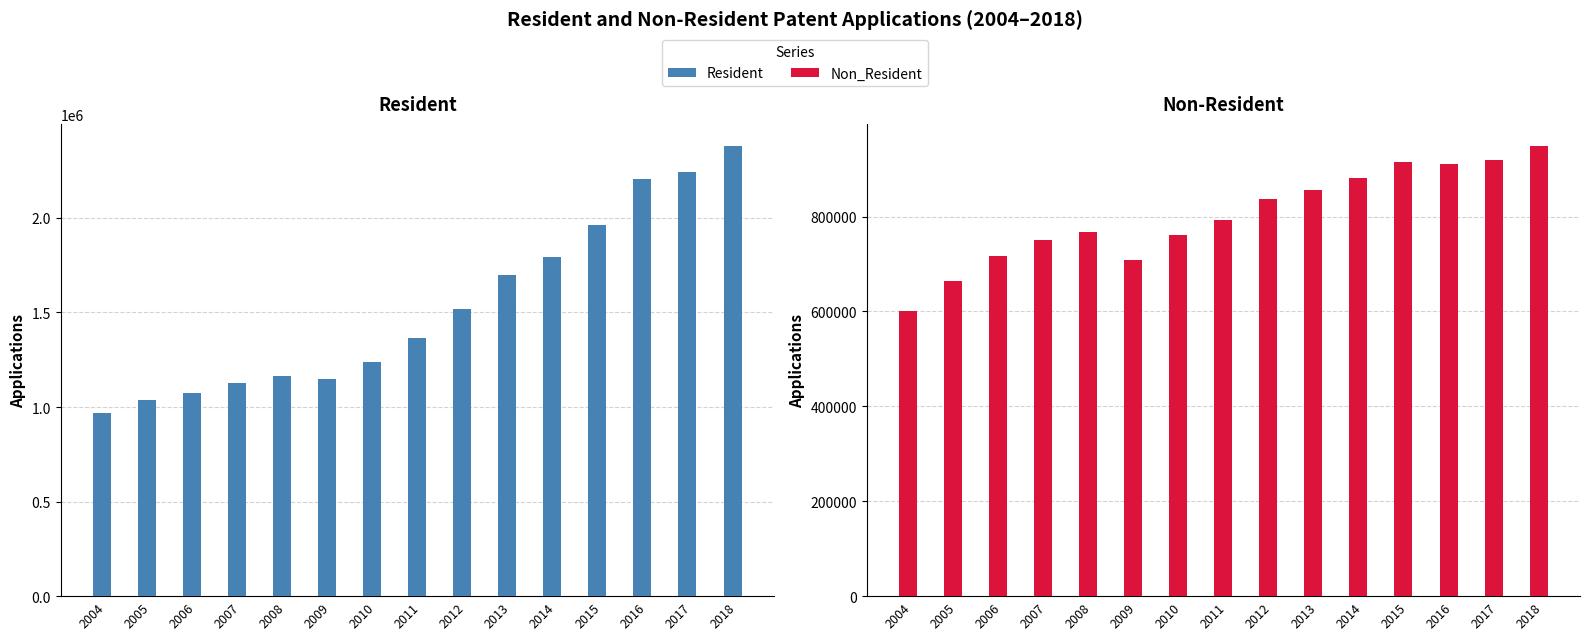

Is the value of Resident at 2017 greater than the value of Non_Resident at 2017?

Yes